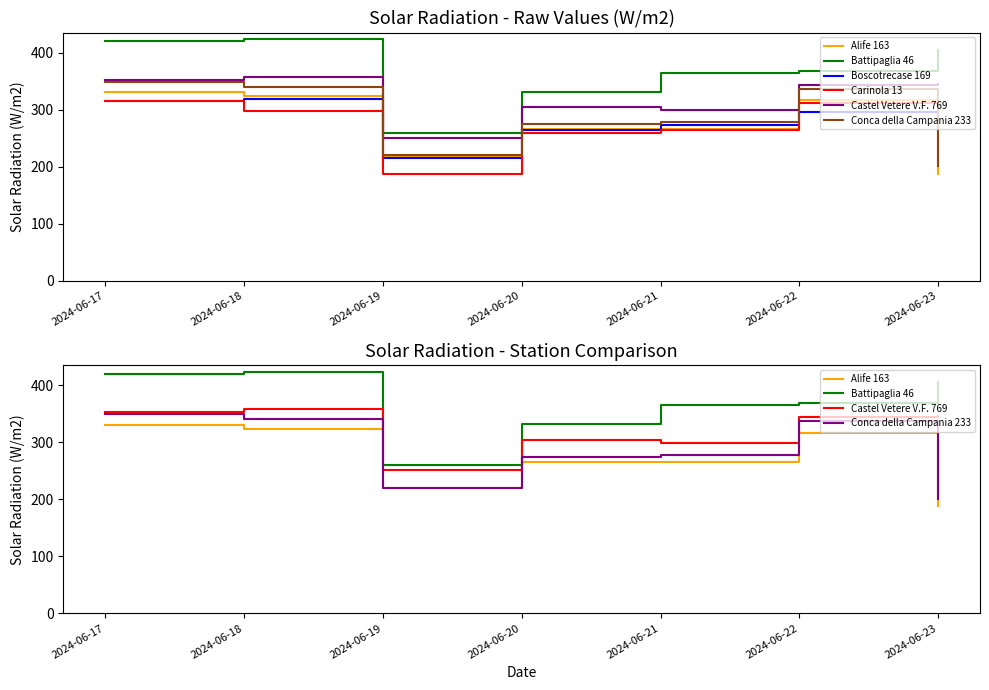

How many interior local peaks does the Carinola 13 series have?

1